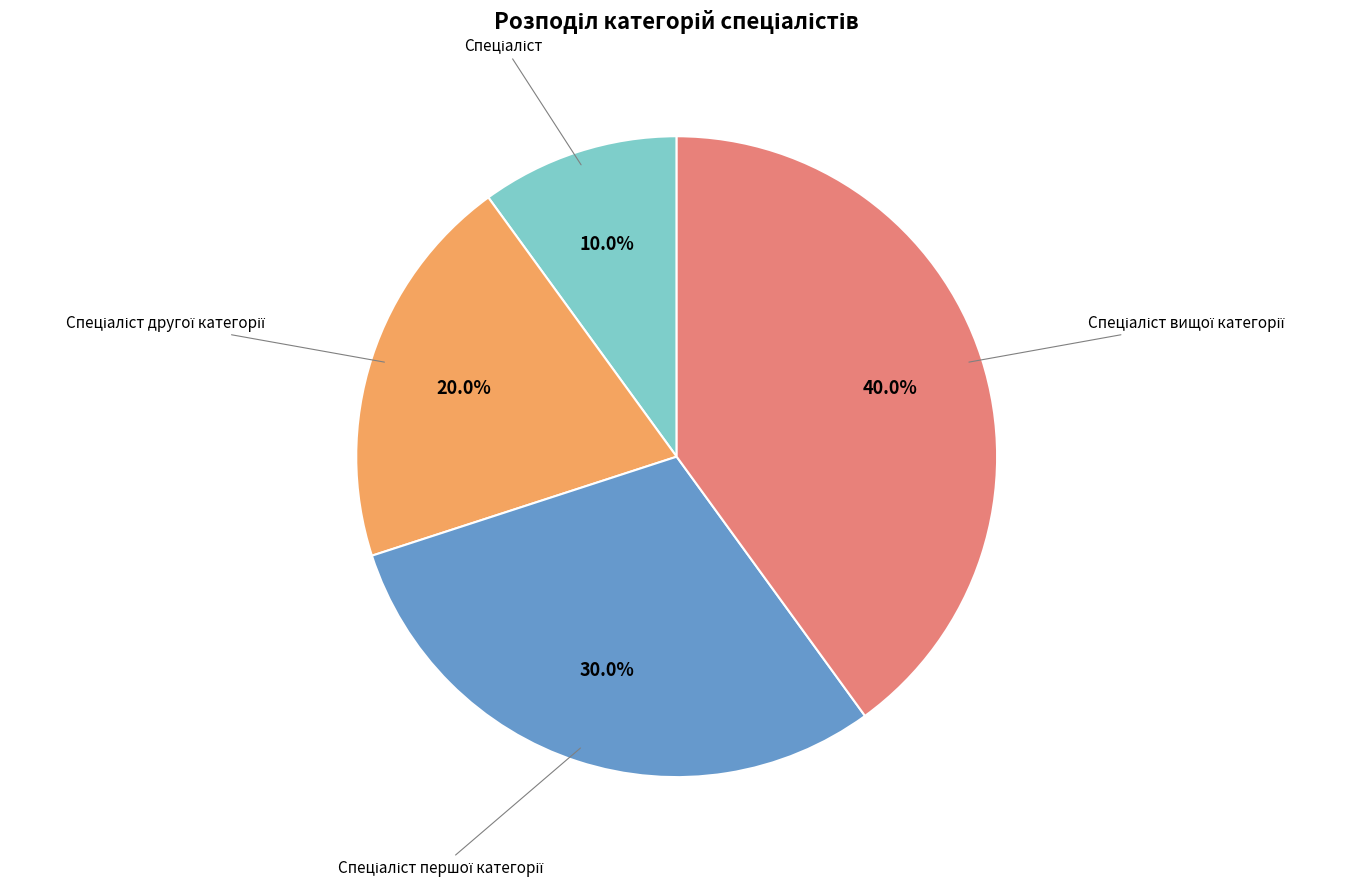

Does any single category account for the majority?

No